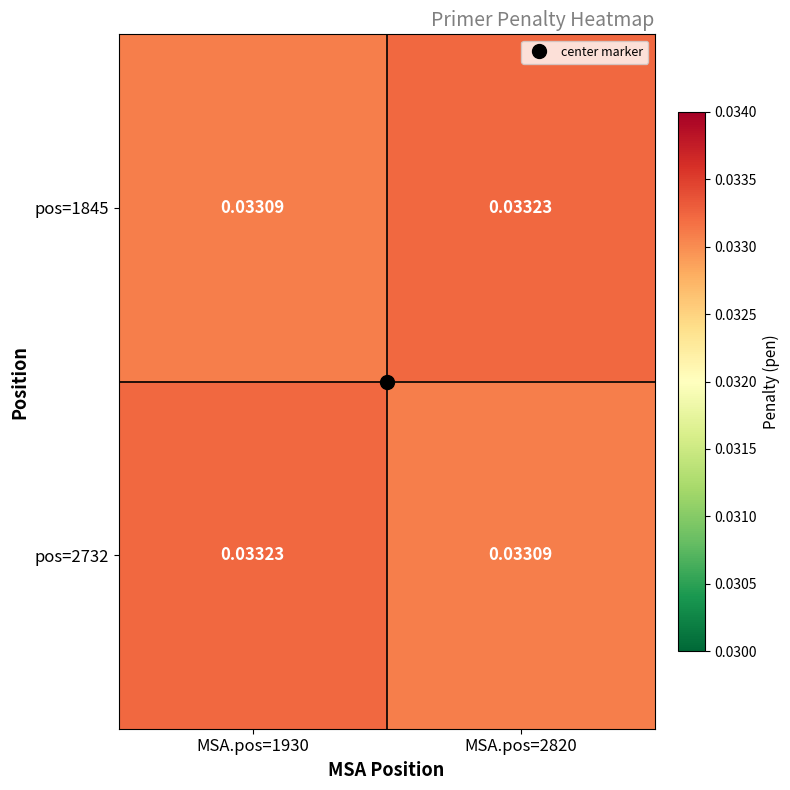

How many distinct data groups are displayed?

2